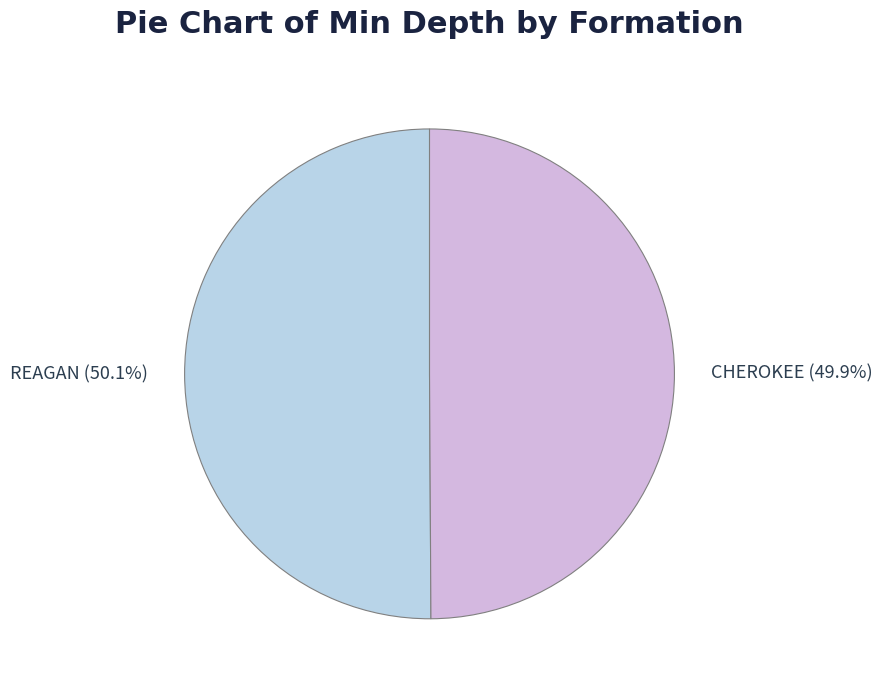

What percentage is NOT represented by REAGAN?

49.9%